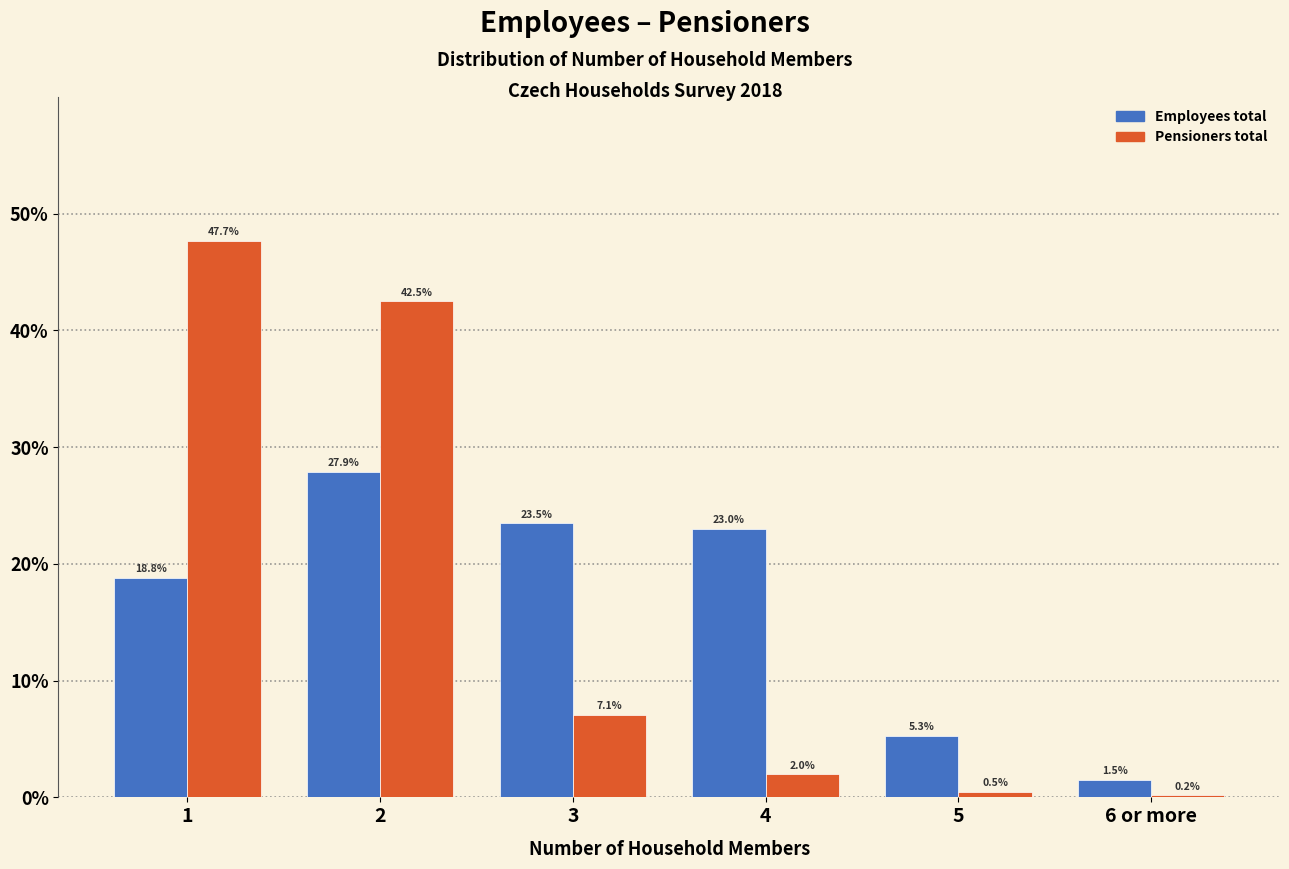

Reading left to right, list all the values displayed in this chart.

Employees total: 18.8	27.9	23.5	23.0	5.3	1.5
Pensioners total: 47.7	42.5	7.1	2.0	0.5	0.2